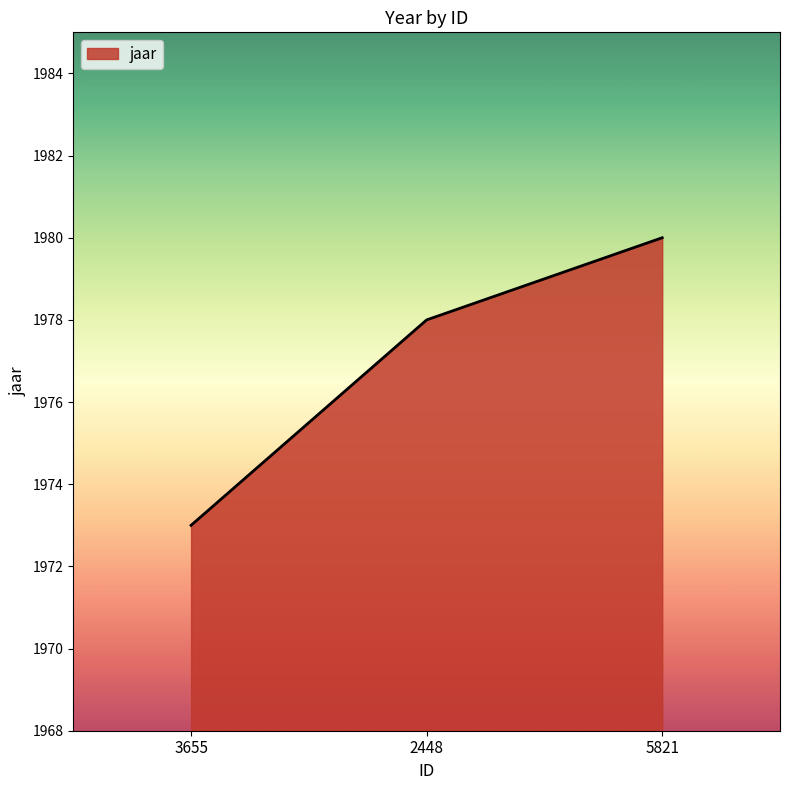

Read the value at 3655.

1973